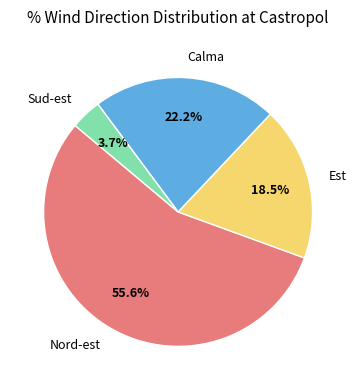

Is there any slice that represents more than half of the pie?

Yes